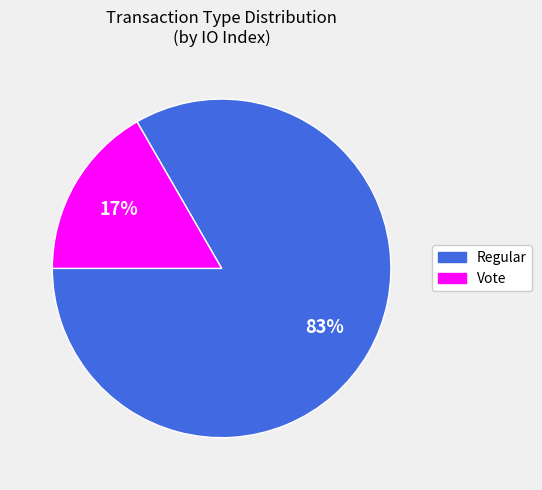

Is there any slice that represents more than half of the pie?

Yes